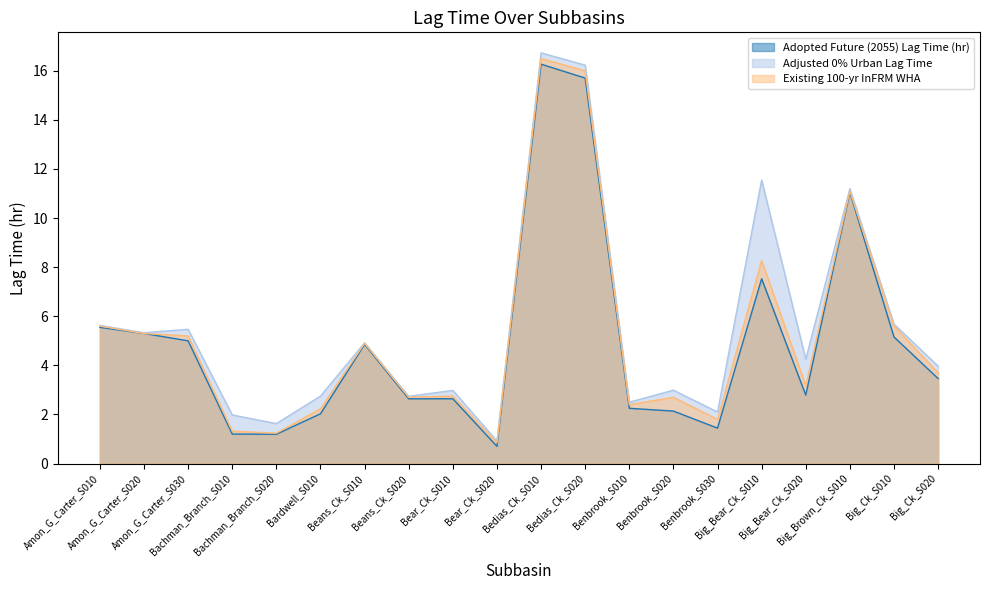

At which category does Existing 100-yr InFRM WHA reach its first local peak?

Beans_Ck_S010